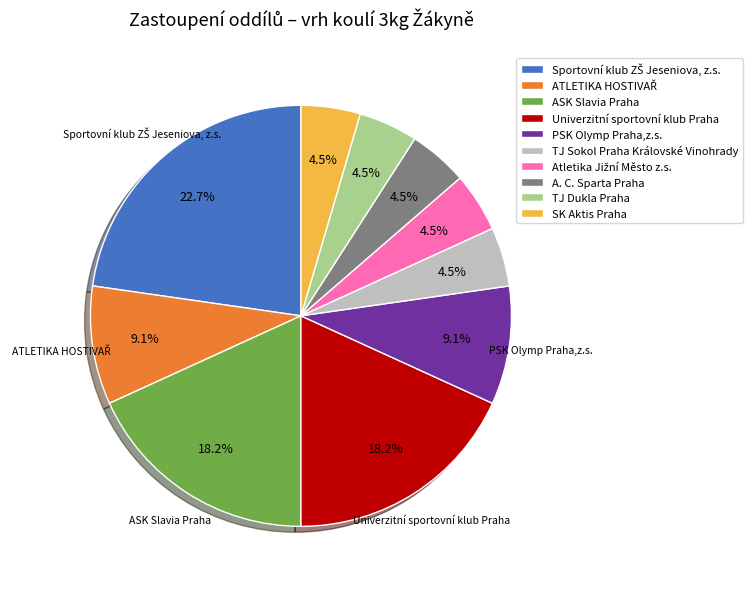

Between TJ Dukla Praha and PSK Olymp Praha,z.s., which is larger?

PSK Olymp Praha,z.s.